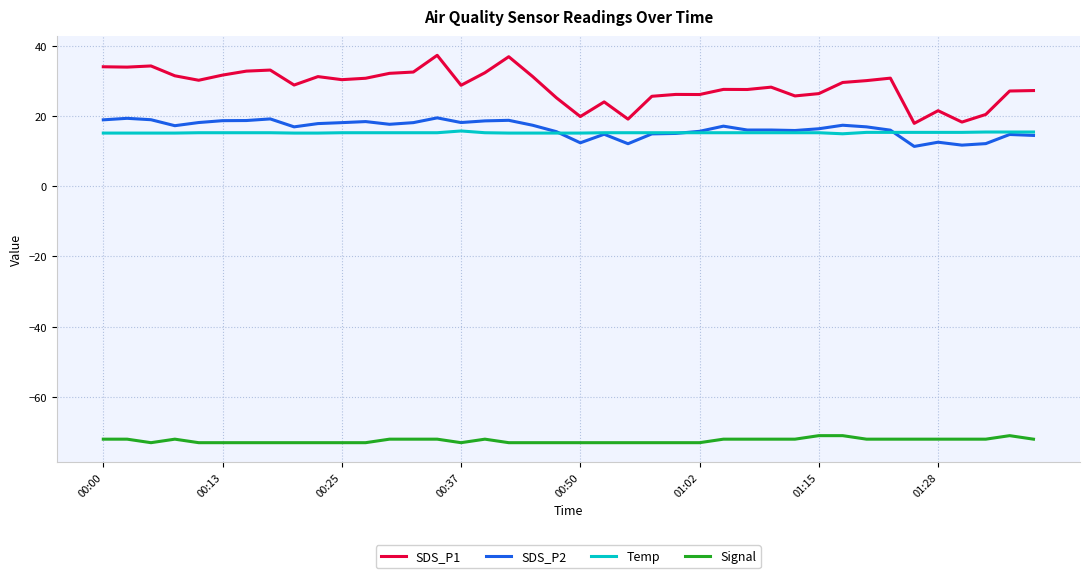

True or false: Signal and SDS_P2 intersect in this chart.

False